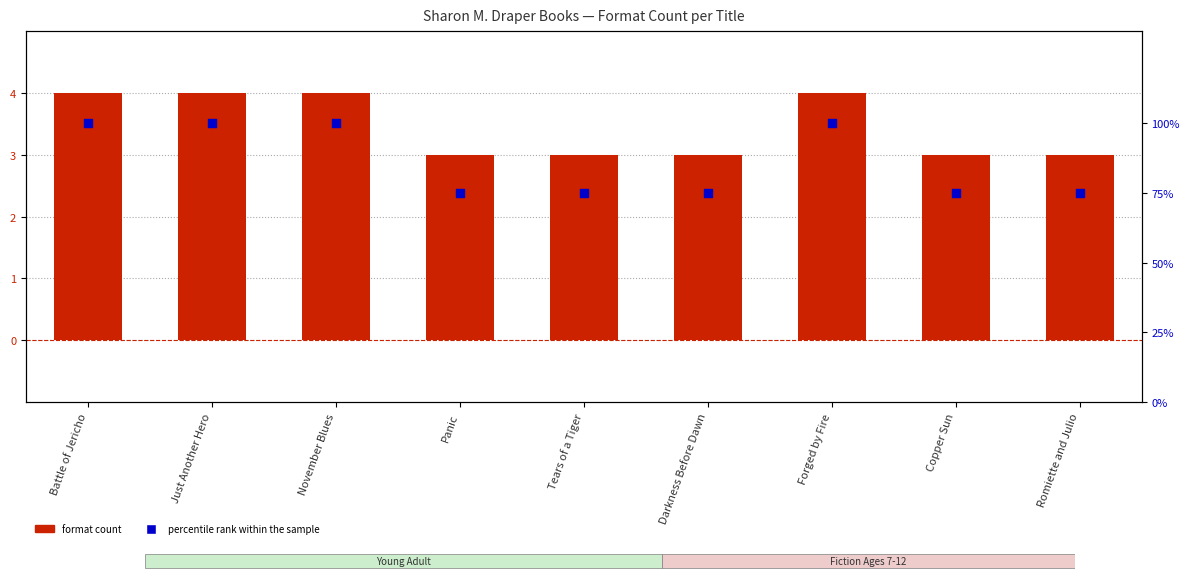

Is the value of percentile rank within the sample at Forged by Fire greater than the value of Format count at November Blues?

Yes